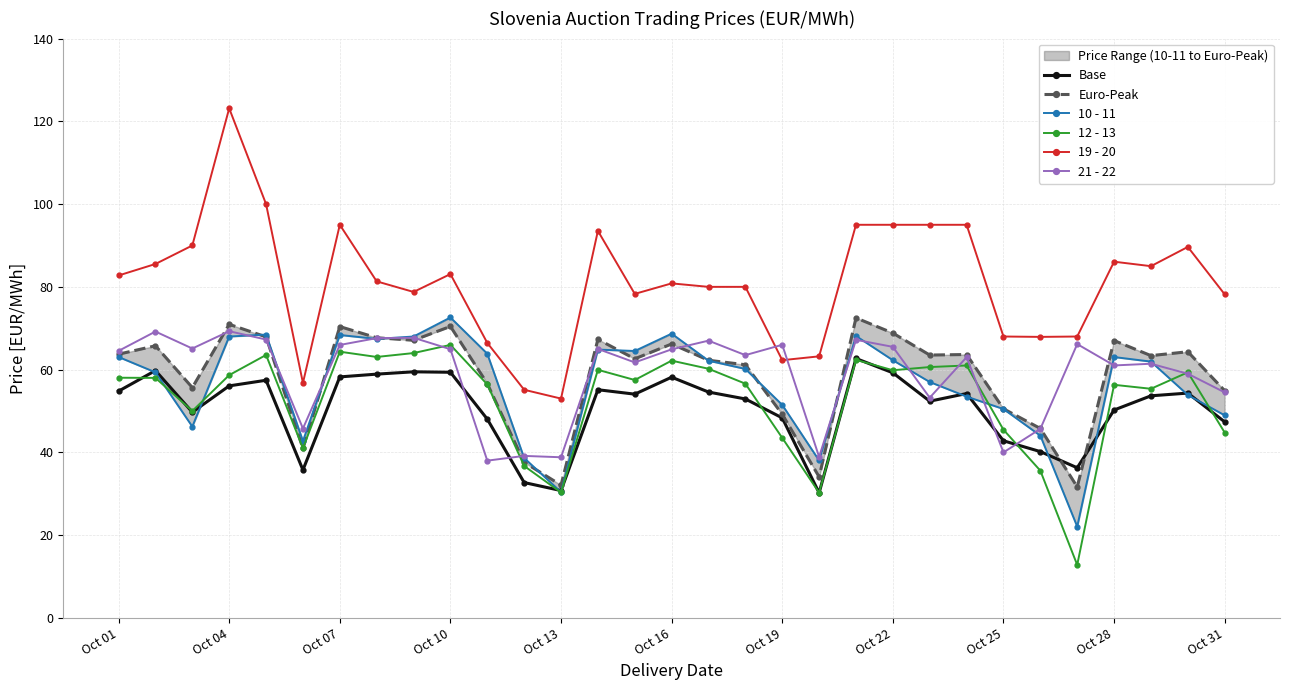

What is the minimum value shown in the chart?

12.8